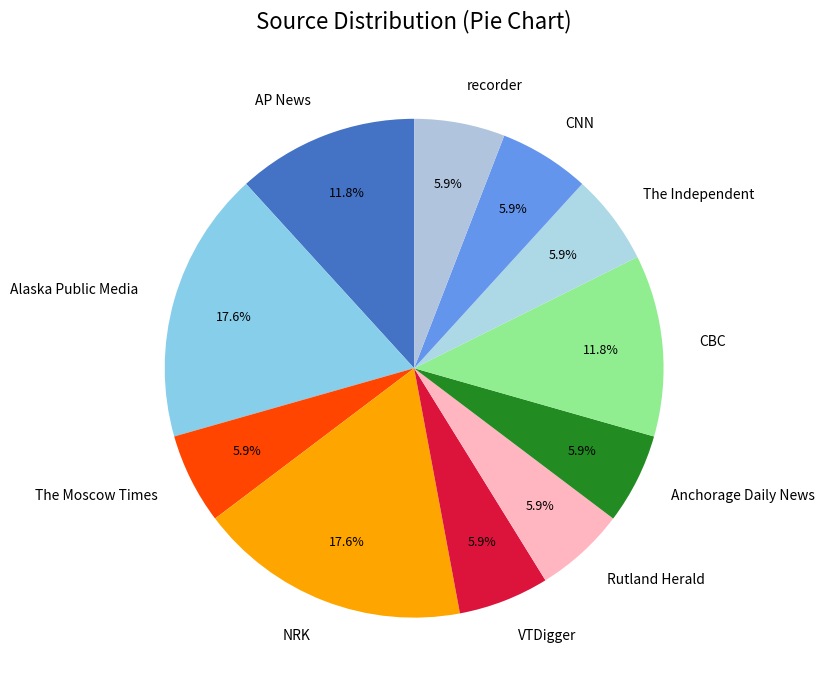

Combined, do VTDigger and Alaska Public Media account for over 50%?

No